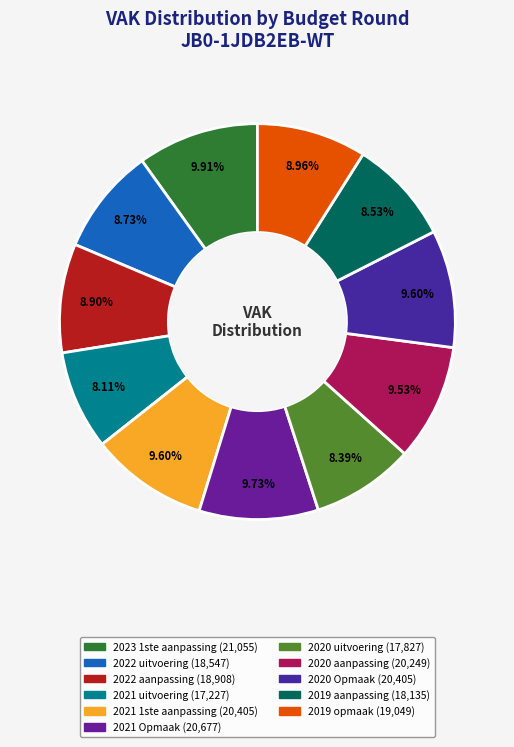

What portion of the pie excludes 2020 Opmaak?

90.4%